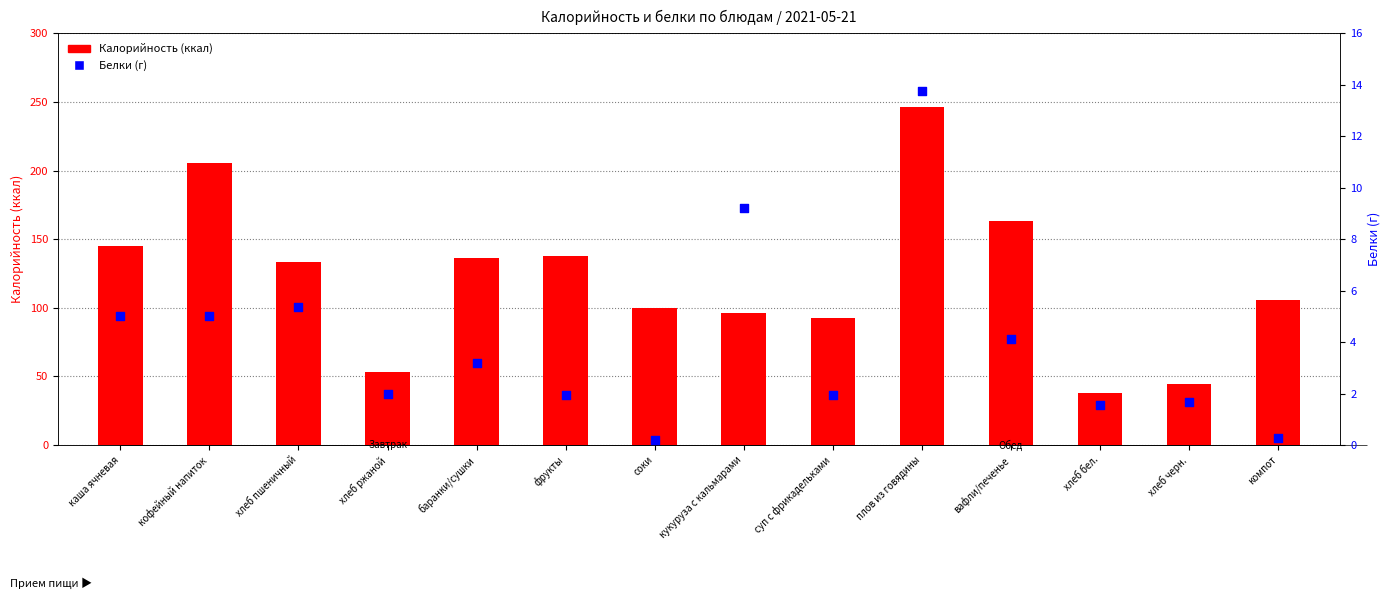

Which series reaches the maximum Y coordinate?

Калорийность